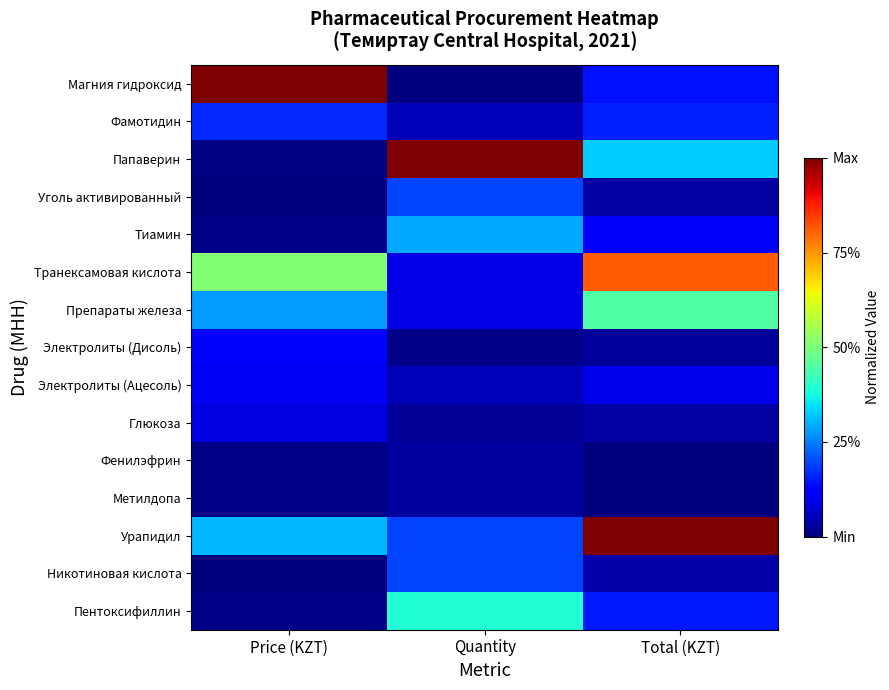

At how many categories does at least one series exceed 0?

3